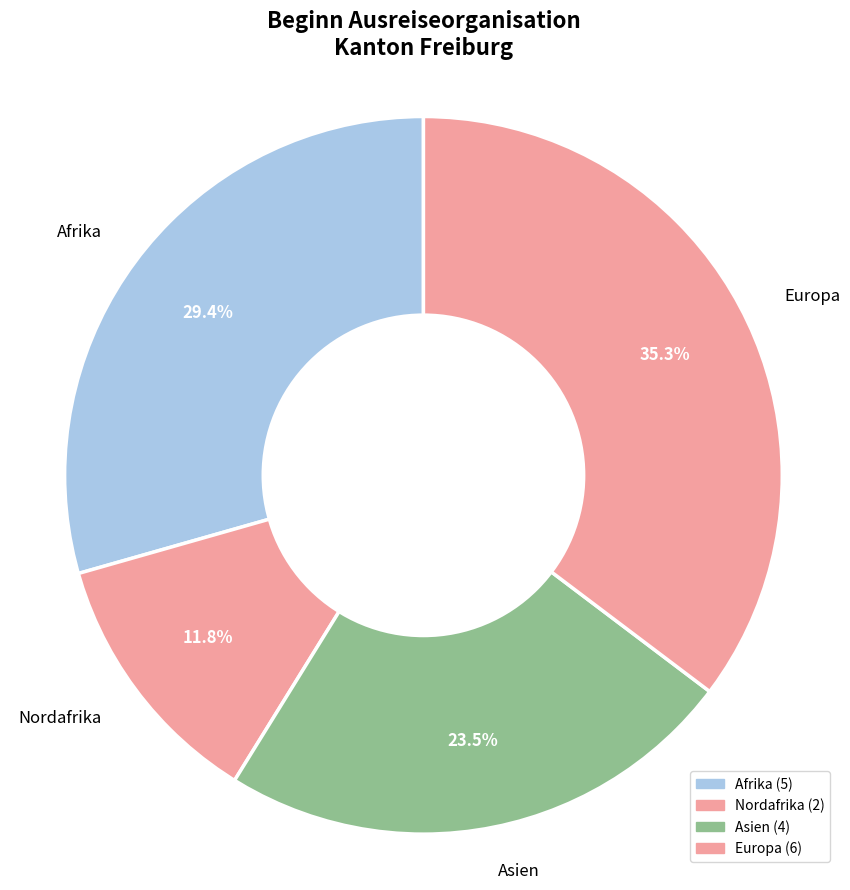

To the nearest percent, what is the difference between the largest and smallest slice percentages?

24%